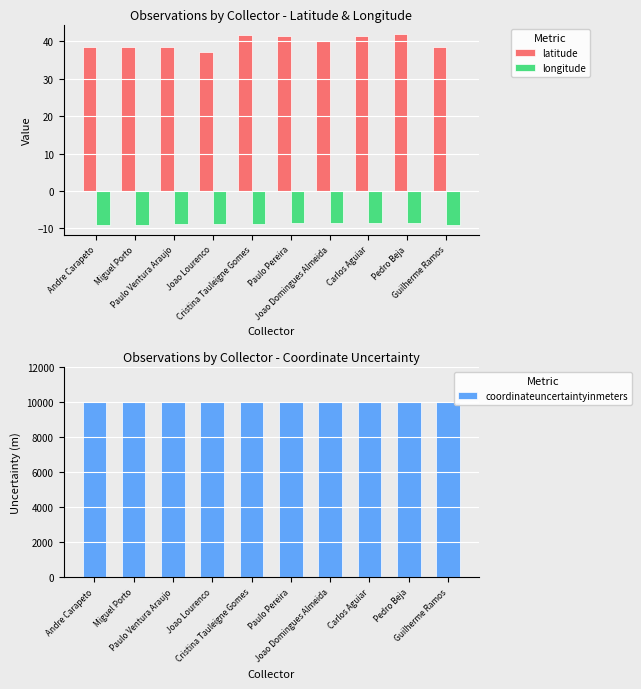

How many data points does each series have?

10